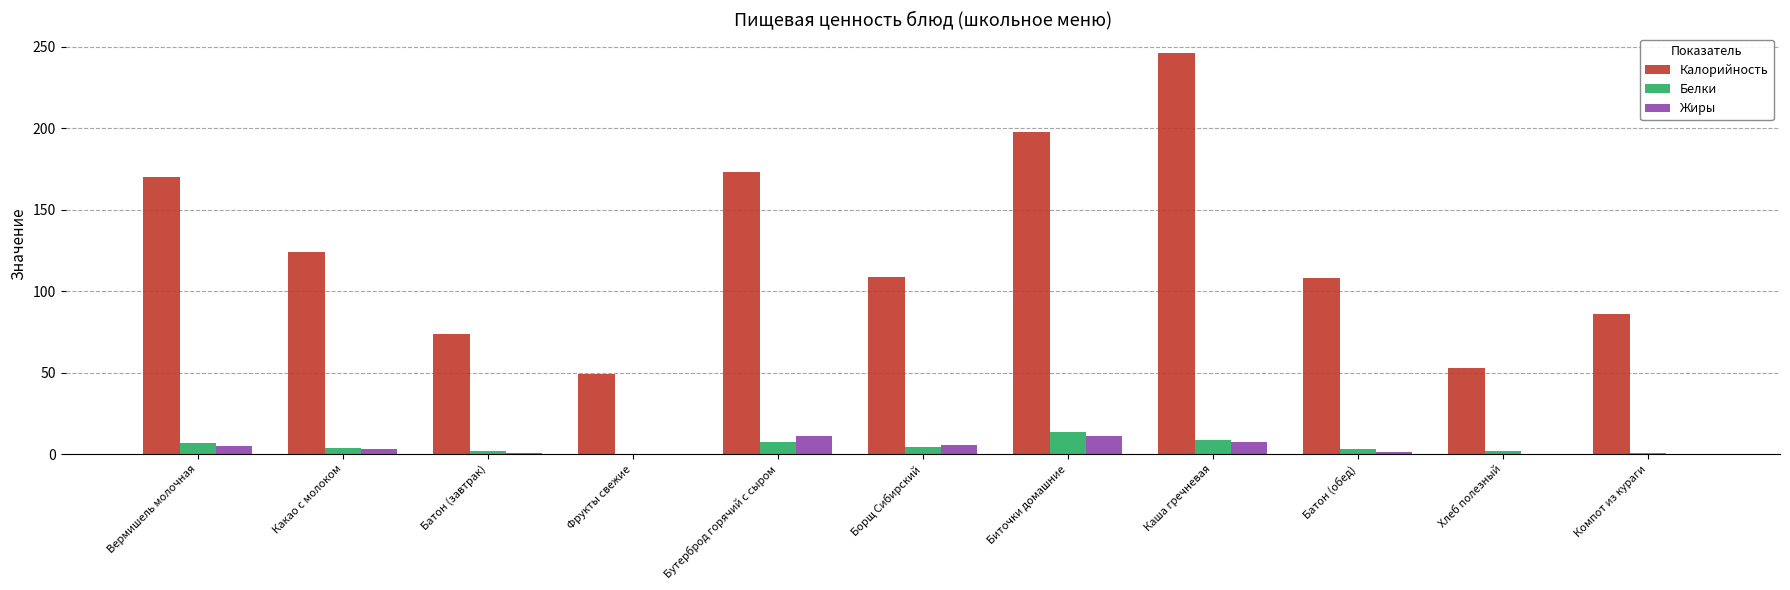

Between Каша гречневая and Батон (обед), which series saw the biggest shift?

Калорийность